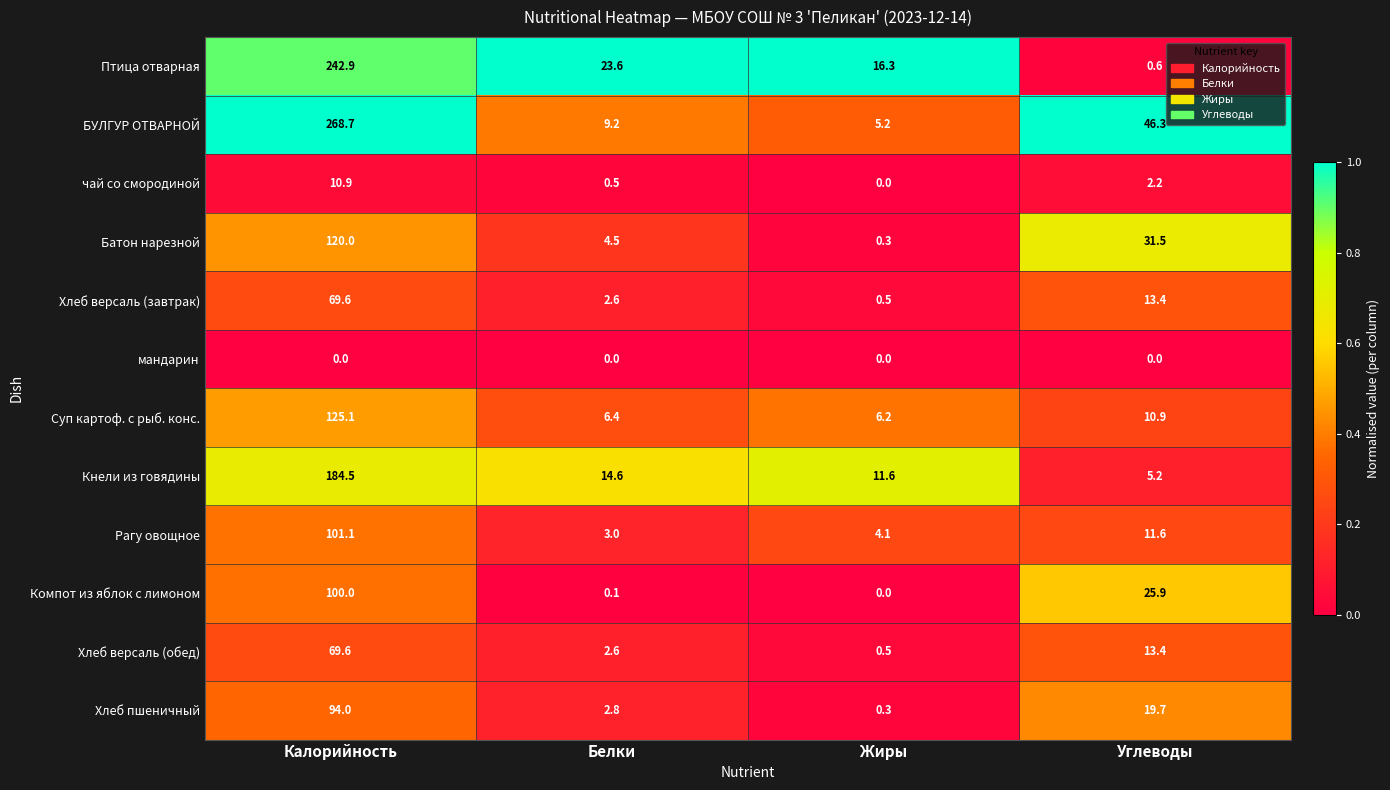

Rank the categories by Батон нарезной value from highest to lowest.

Калорийность, Углеводы, Белки, Жиры